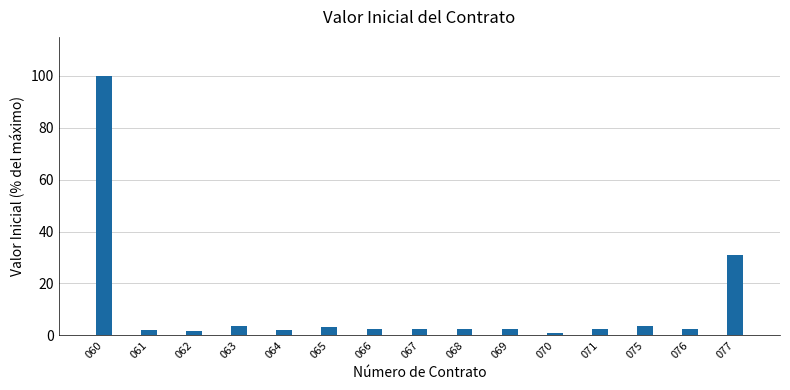

At which label does the data first exceed 2?

060